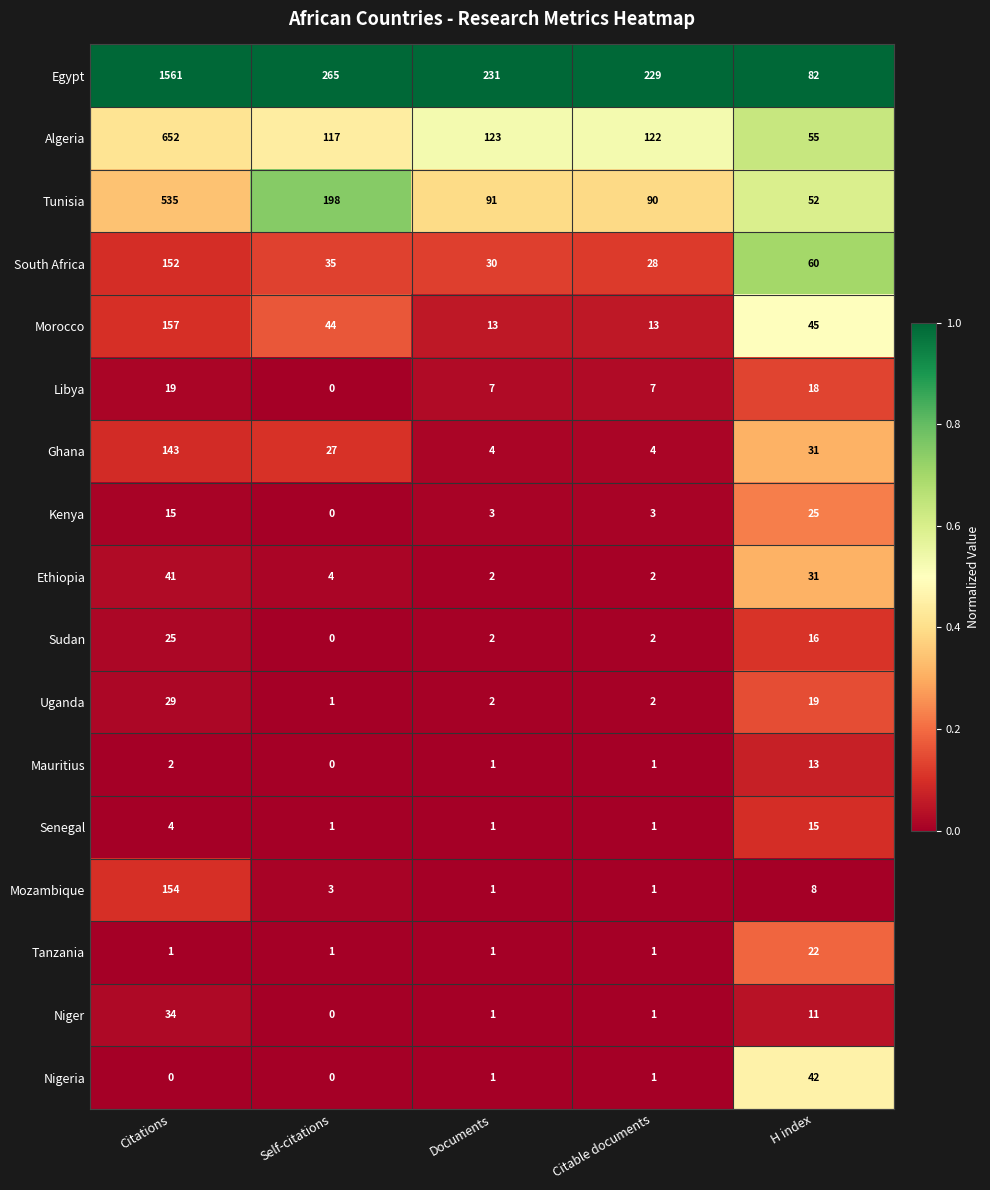

The Morocco series shows 13 at Citable documents. True or false?

True